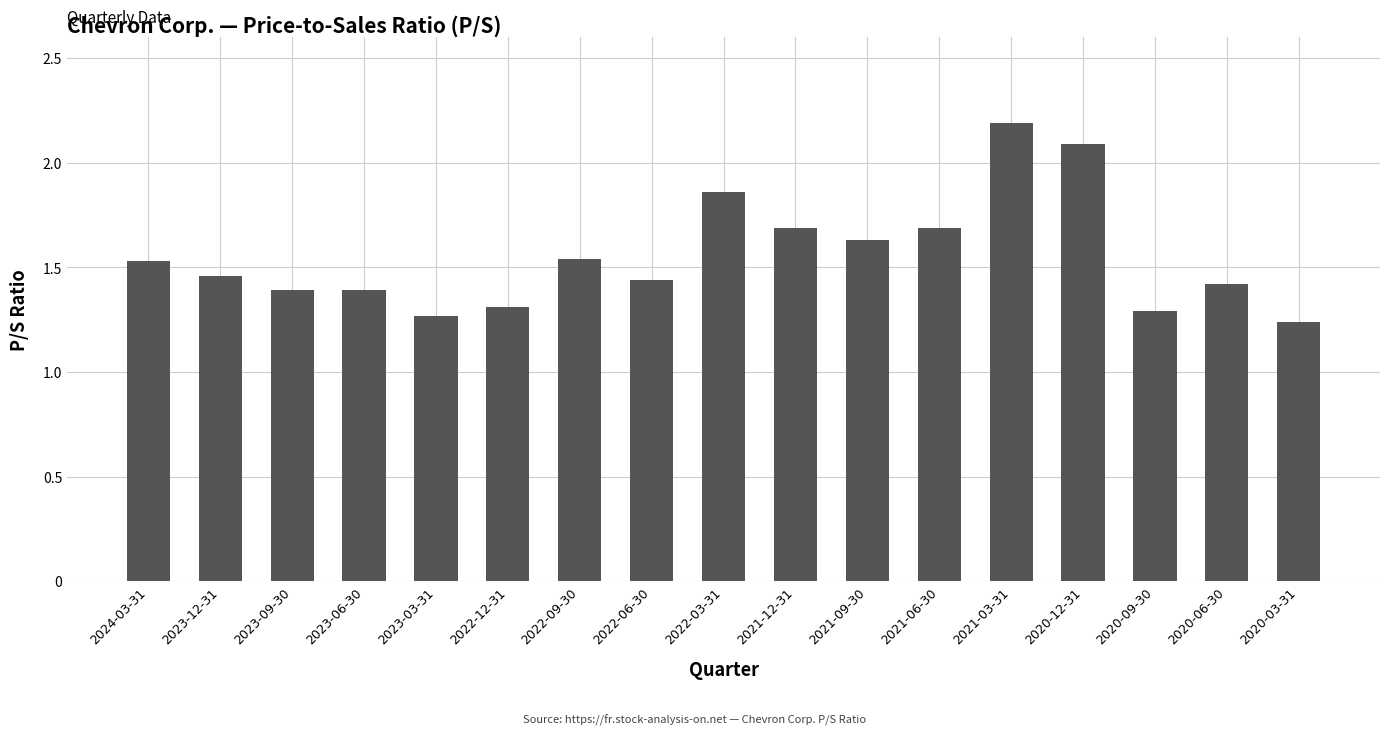

How many bars are there in total?

17